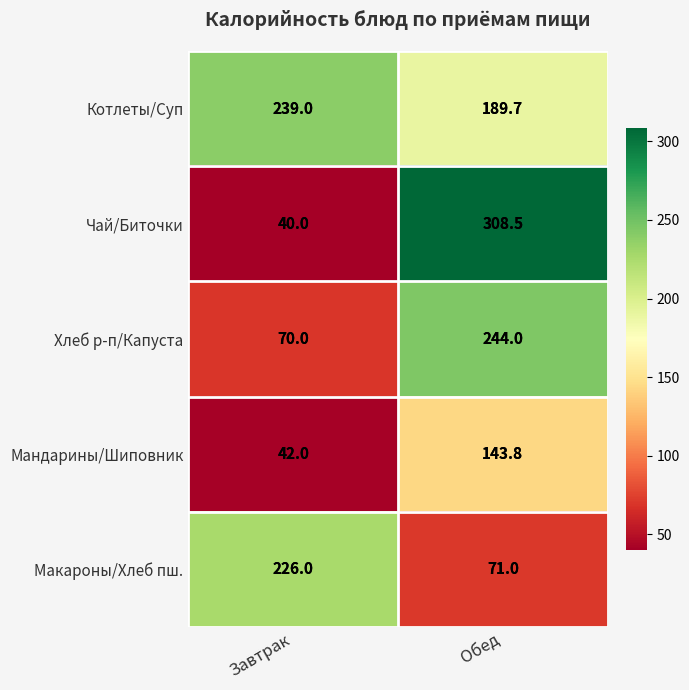

What is the smallest value displayed?

40.0